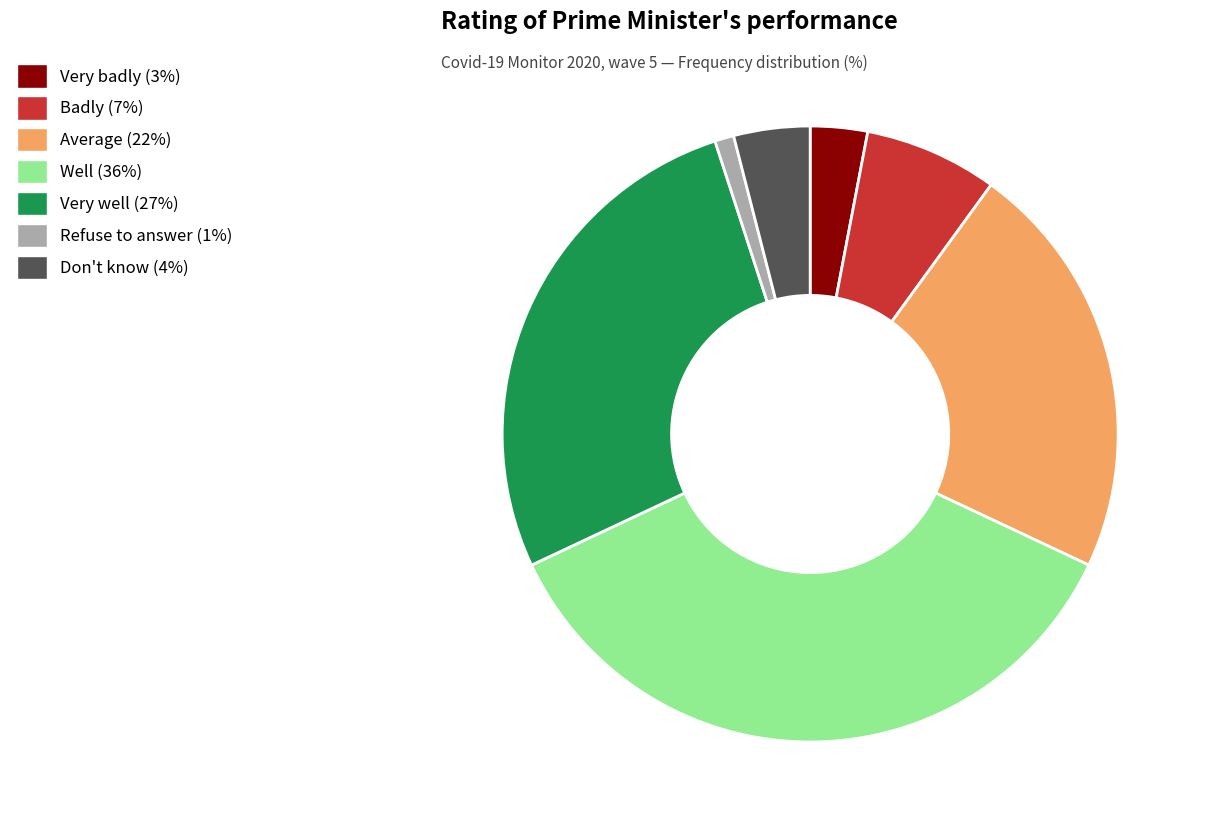

Approximately how many times larger is the value at Very badly compared to Very well?

0.1